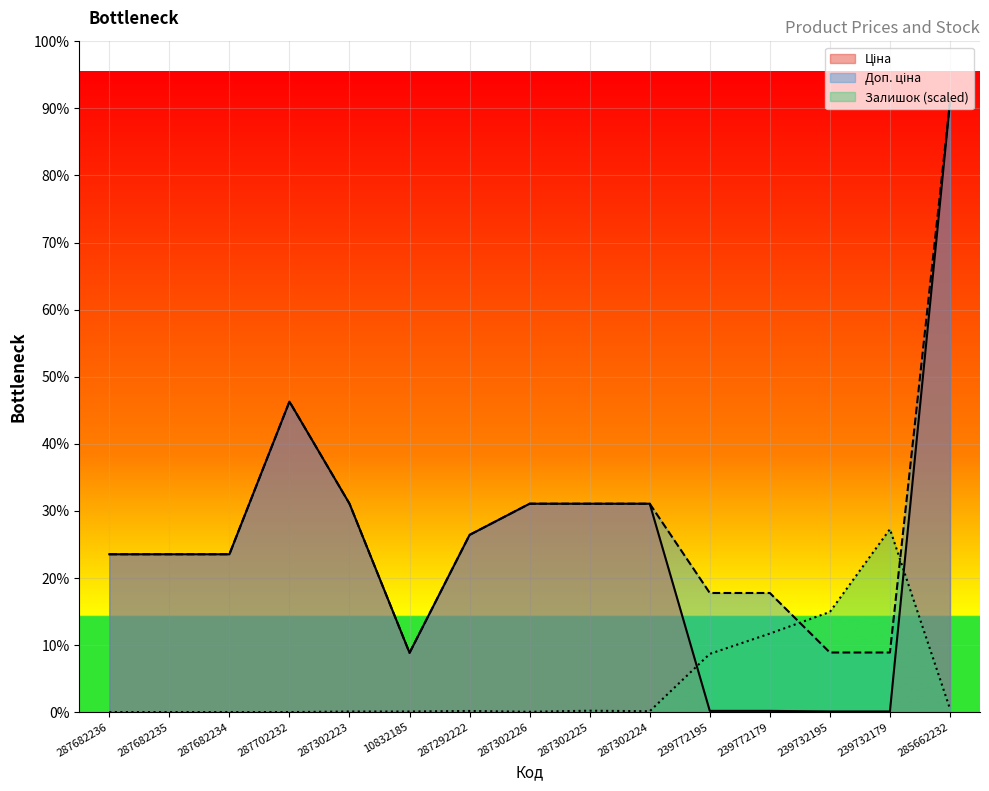

What position from the left is 287302225?

9